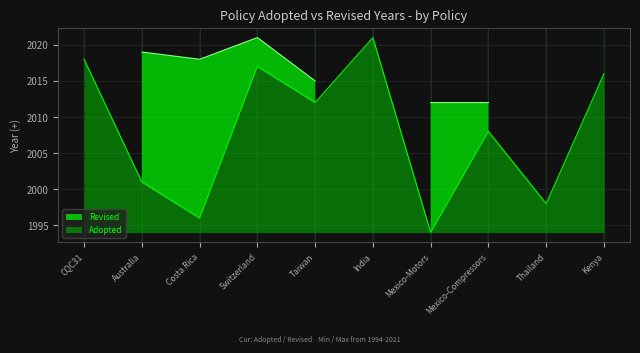

Count the number of categories in the chart.

10